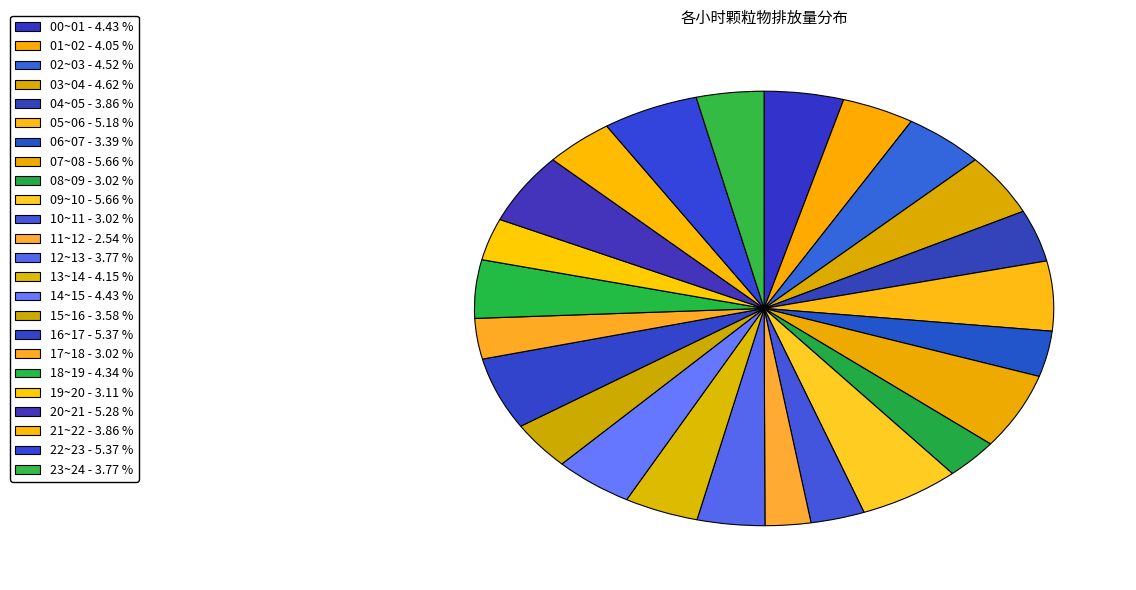

To the nearest percent, what portion does 16~17 represent?

5%